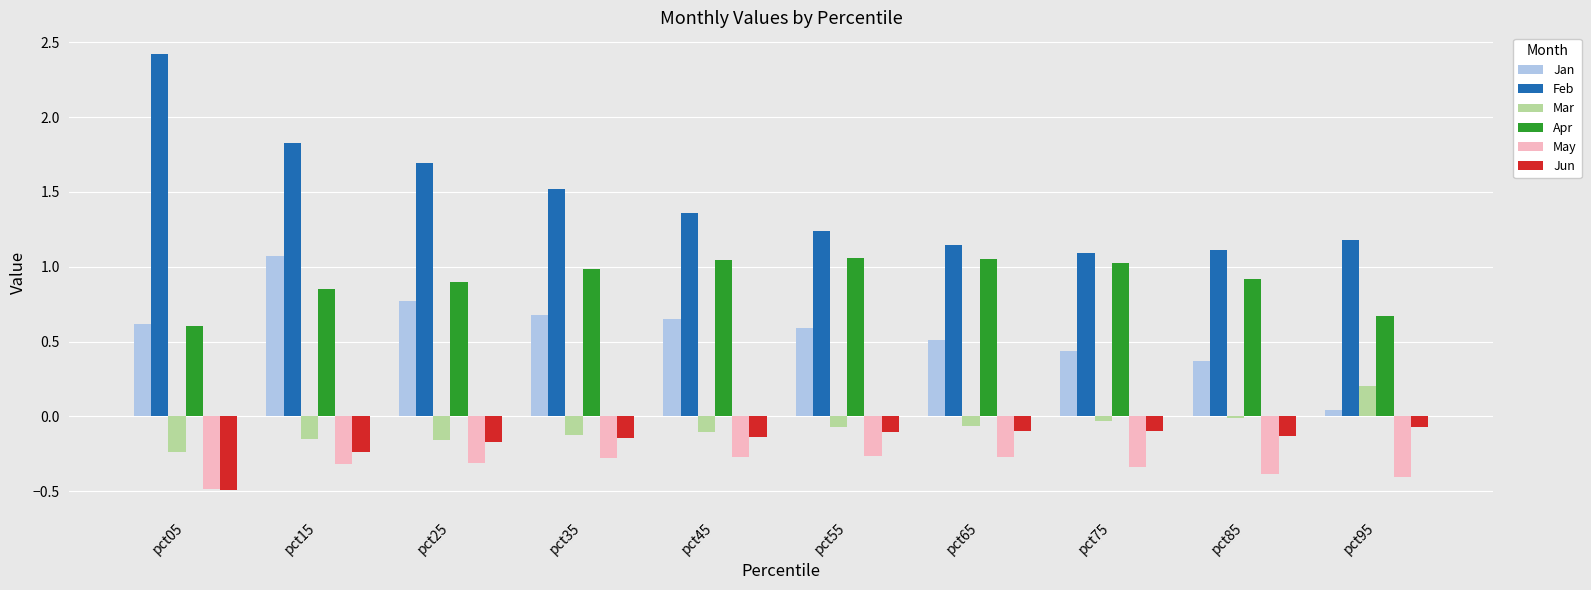

What is the sum of all Jan values?

5.7